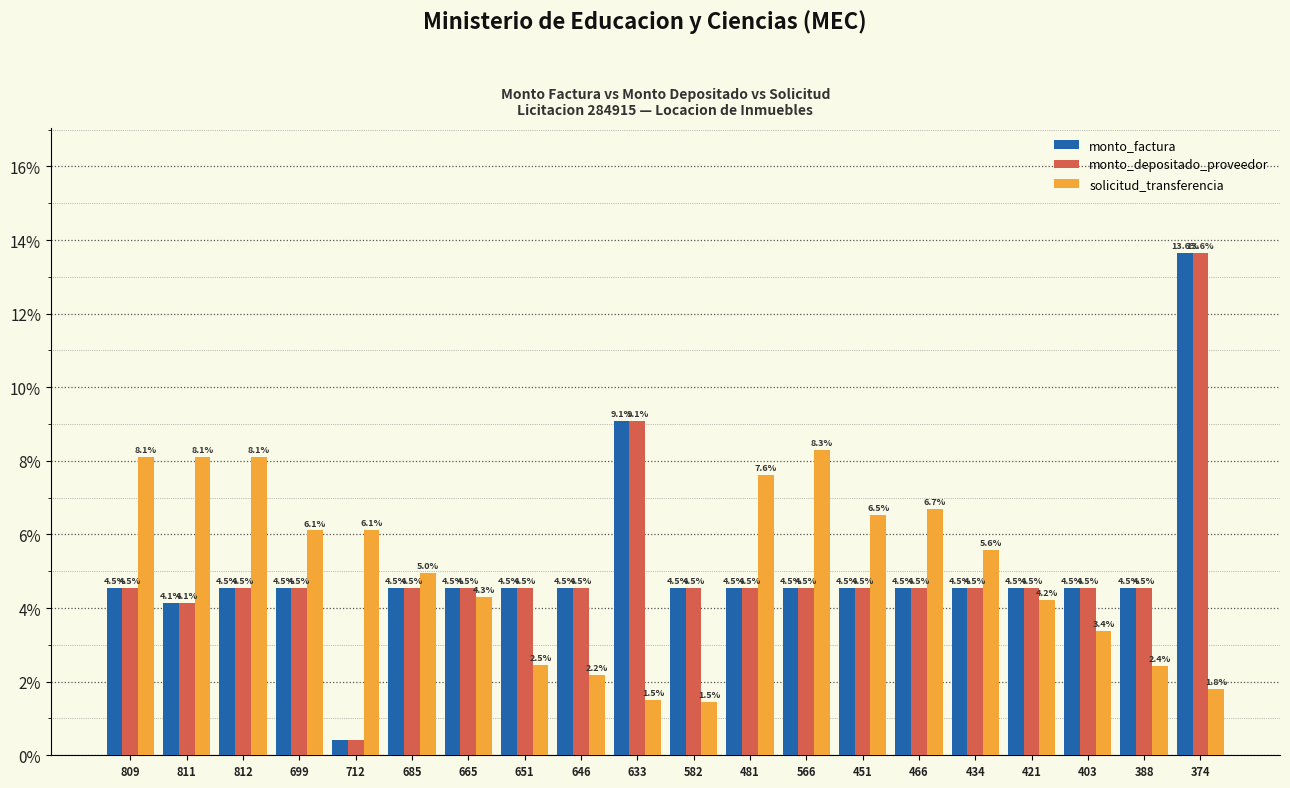

How many categories are shown in the chart?

20